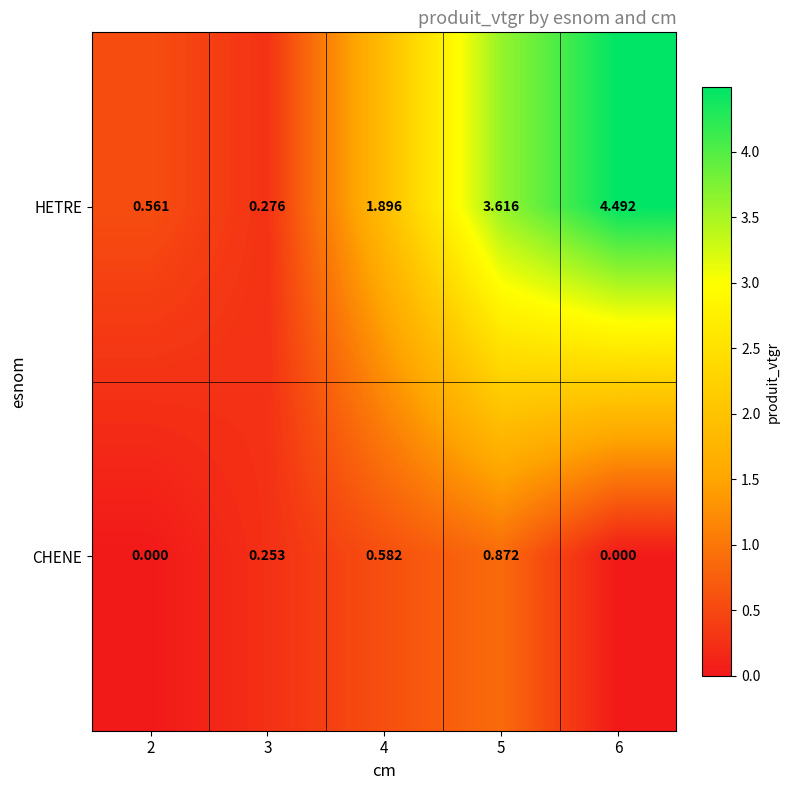

Between 5 and 6, which series saw the biggest shift?

HETRE